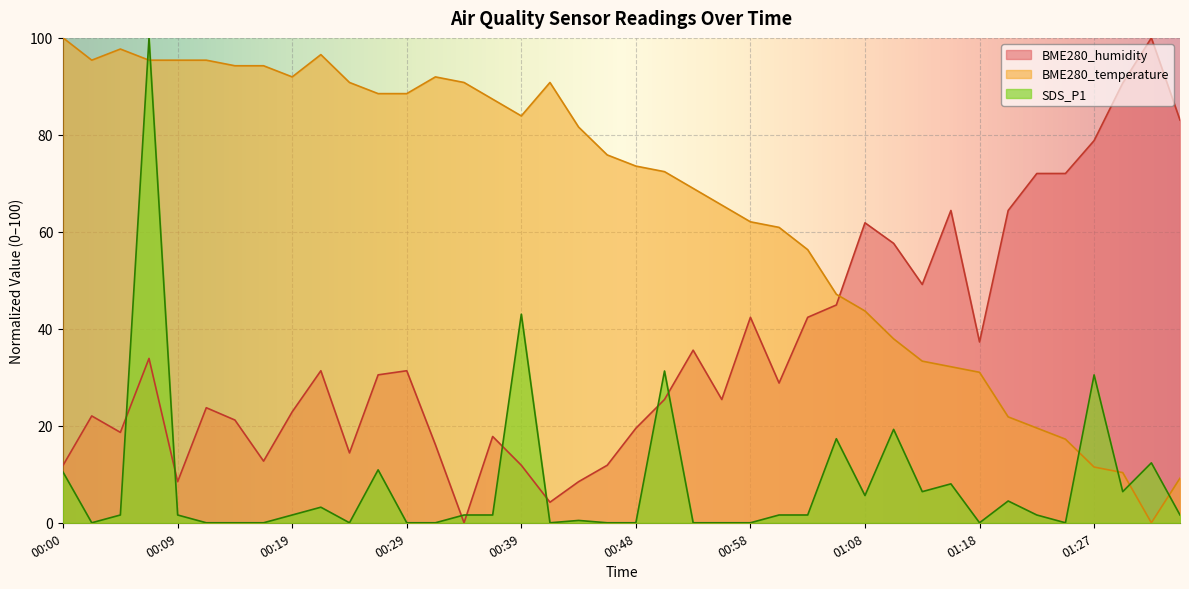

What is the sum of the BME280_humidity values at 00:43 and 00:14?

29.7